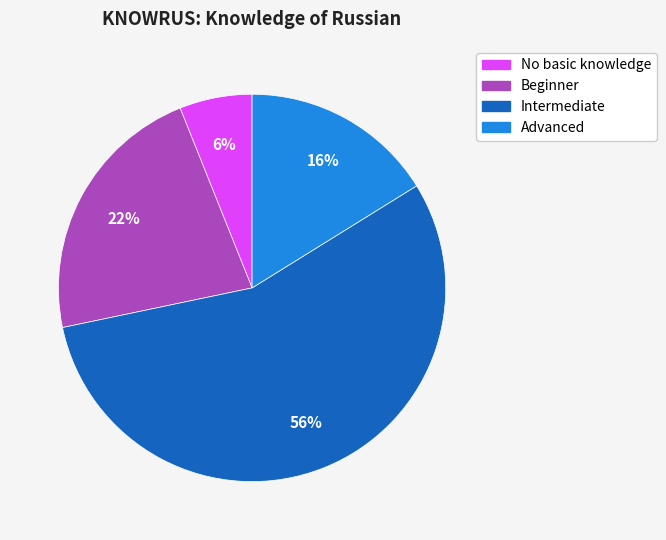

To the nearest percent, what is the average slice percentage?

25%